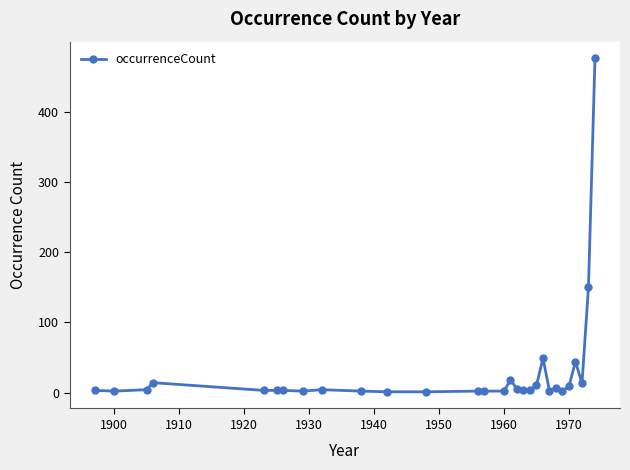

What is the value of the 27th point from the left?

13